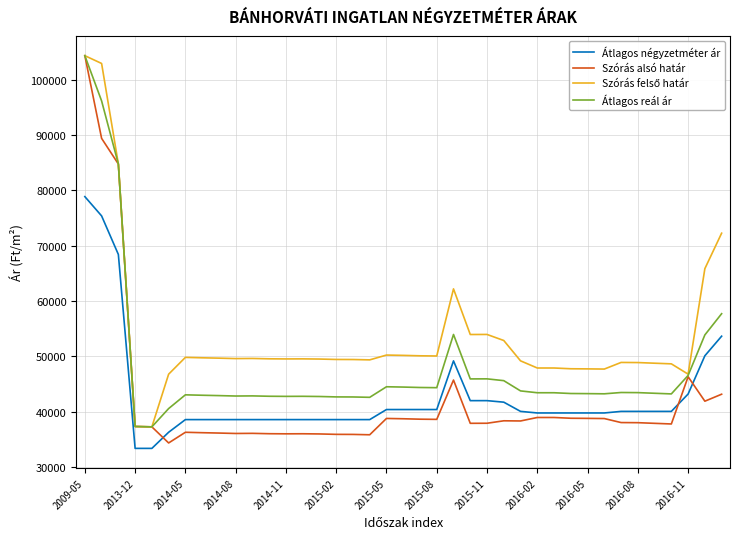

What is the maximum value for Átlagos reál ár?

104387